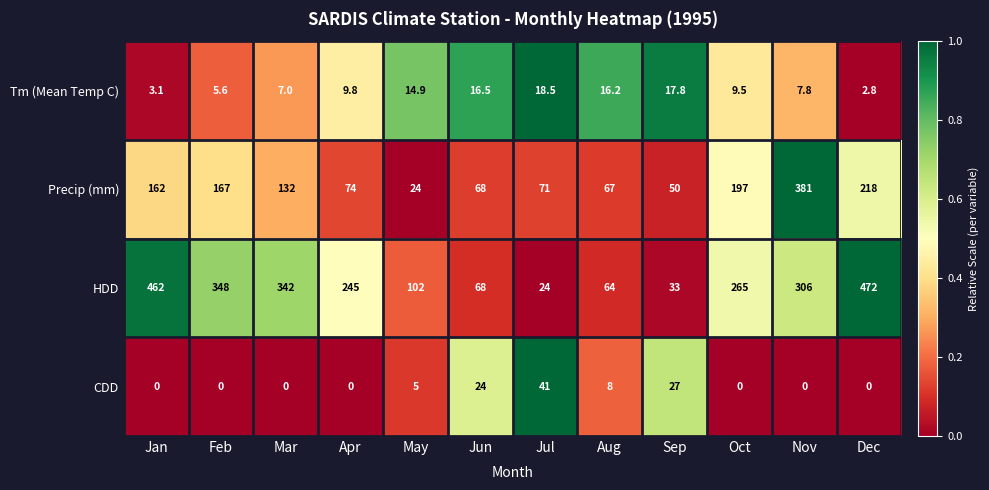

Which series has the largest range (max minus min)?

HDD